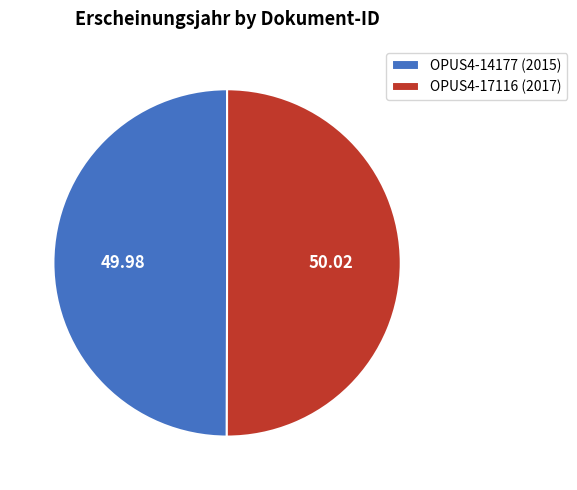

Count the number of slices in the pie.

2